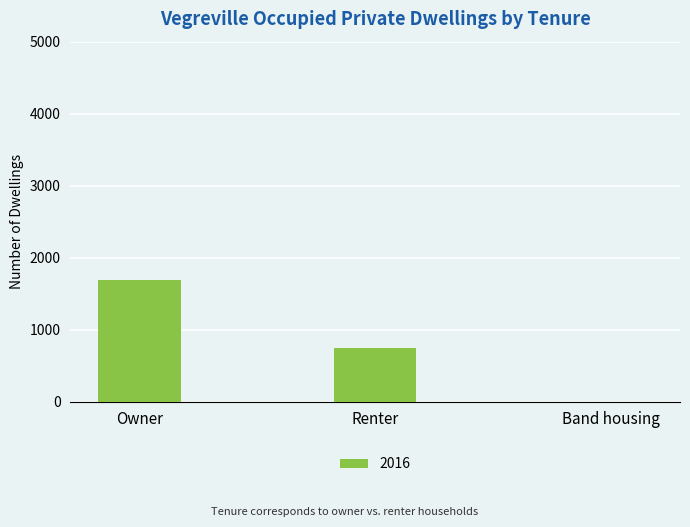

How many values are between 0 and 1690?

3